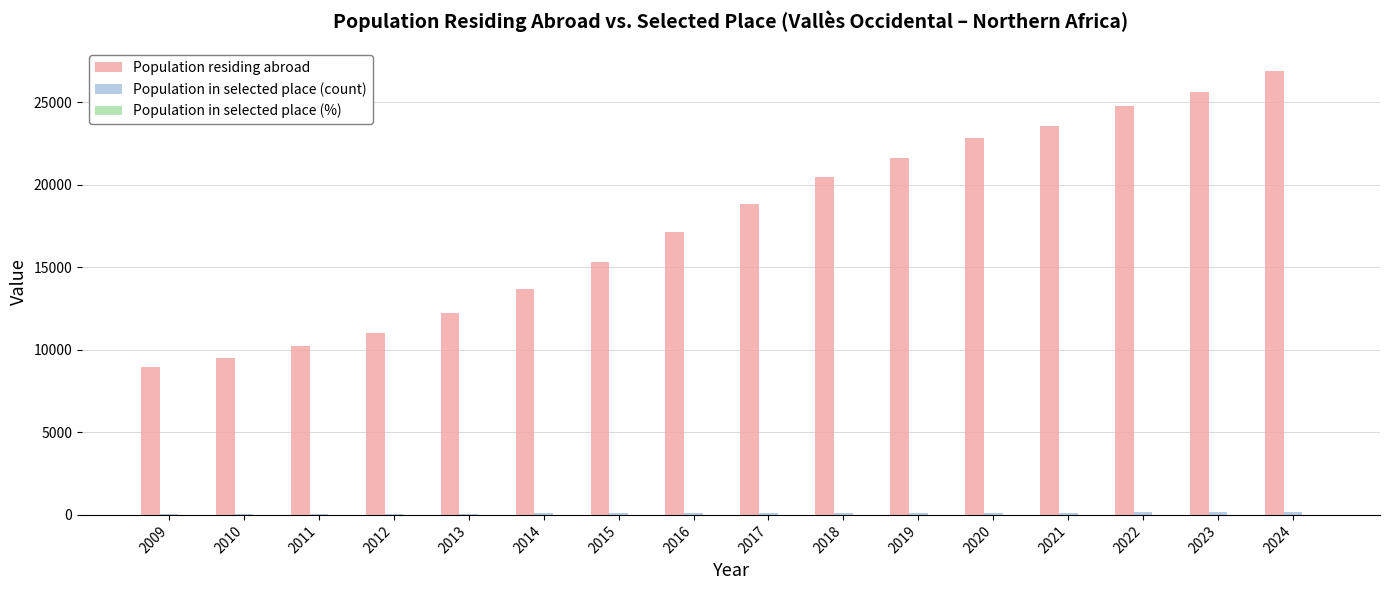

Between 2014 and 2019, which series saw the biggest shift?

Population residing abroad